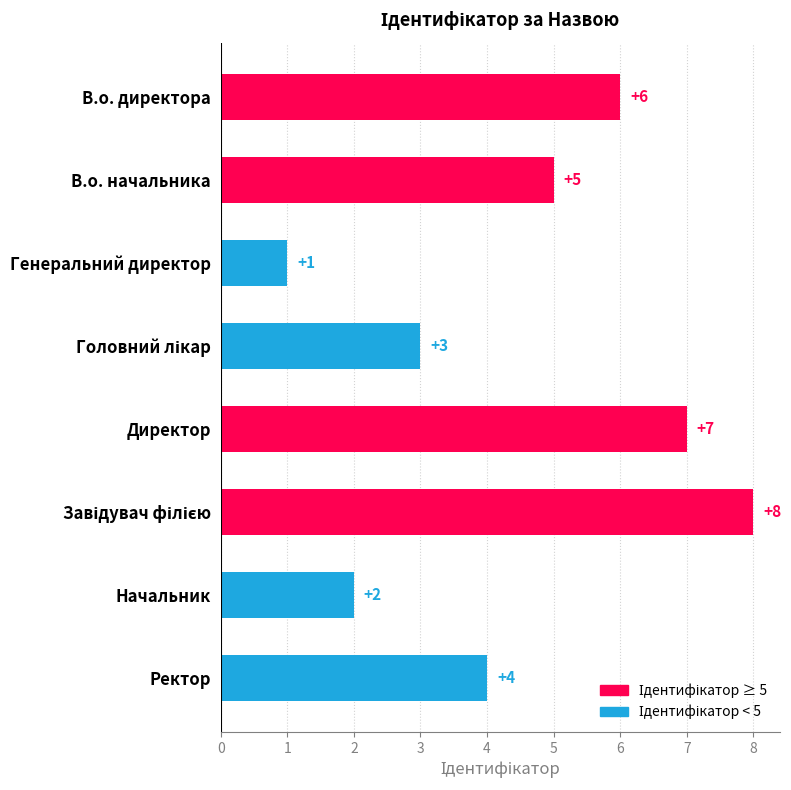

What is the label of the 1st bar from the bottom?

Ректор